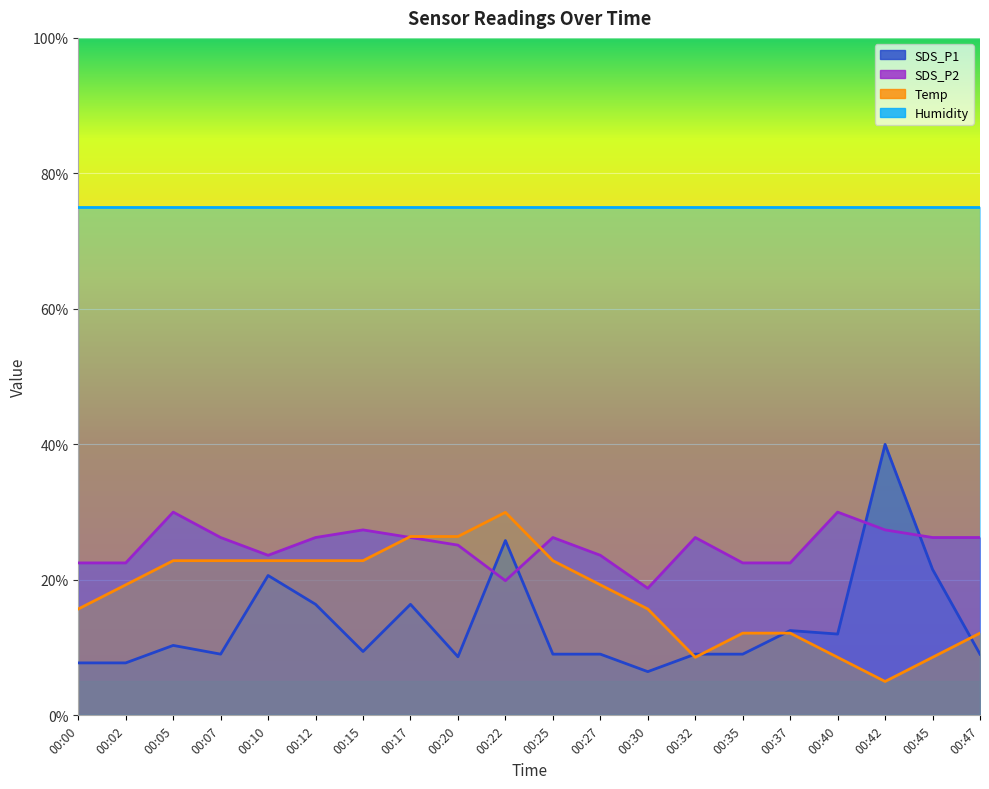

What is the value of the SDS_P2 point at the 13th from the left?

18.8